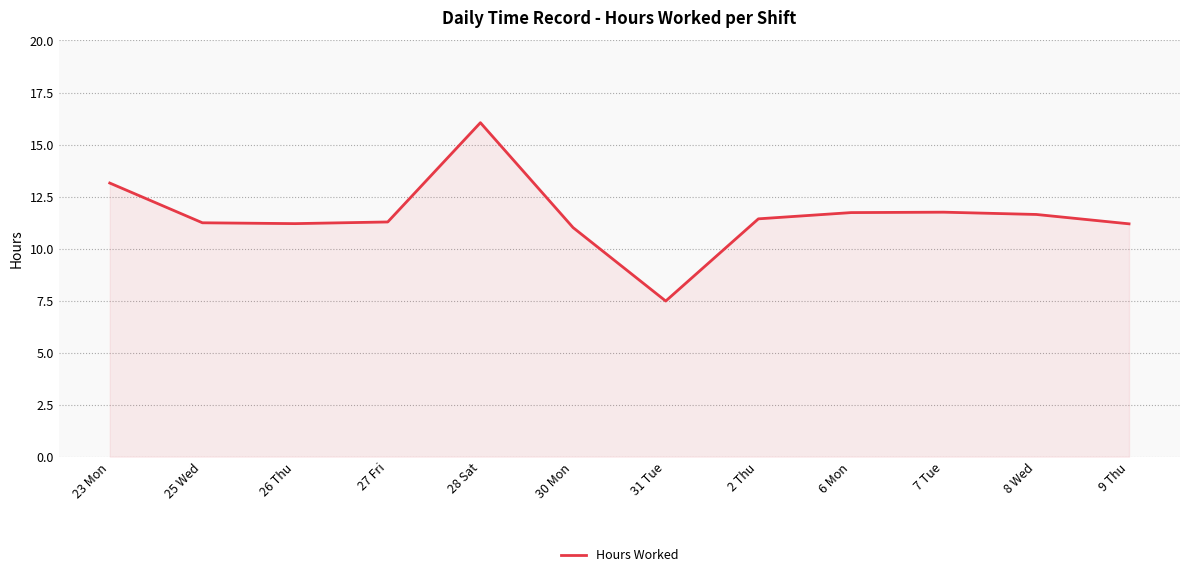

What is the approximate value at 30 Mon?

11.0